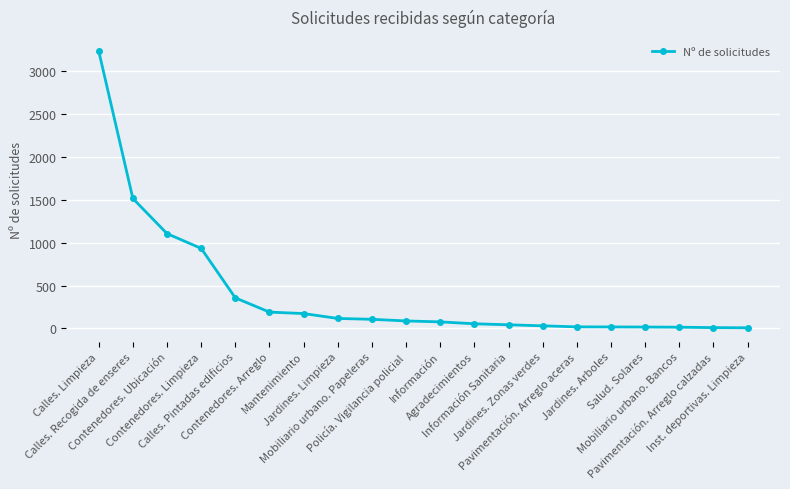

What is the maximum value shown in the chart?

3234